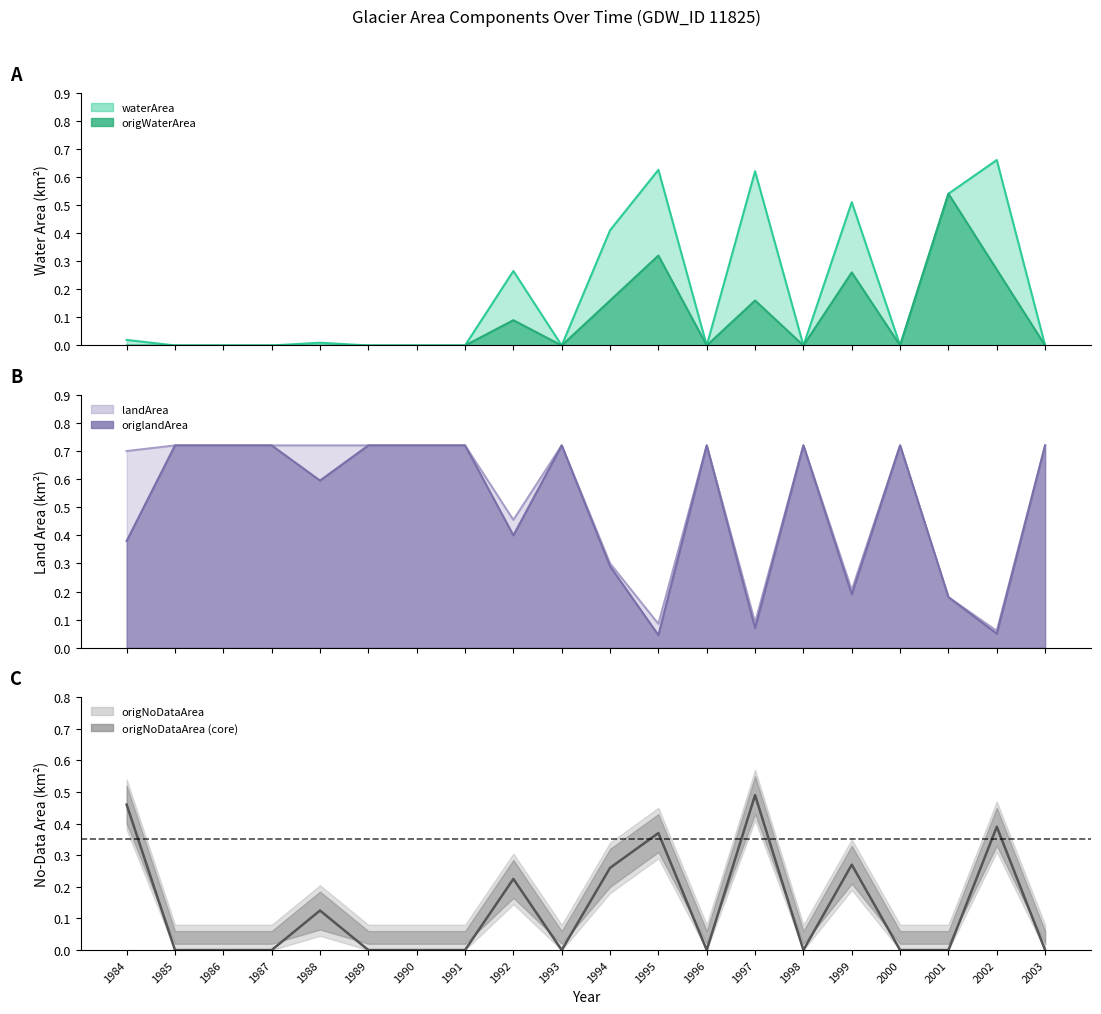

What is the approximate value of landArea at 1987?

0.7